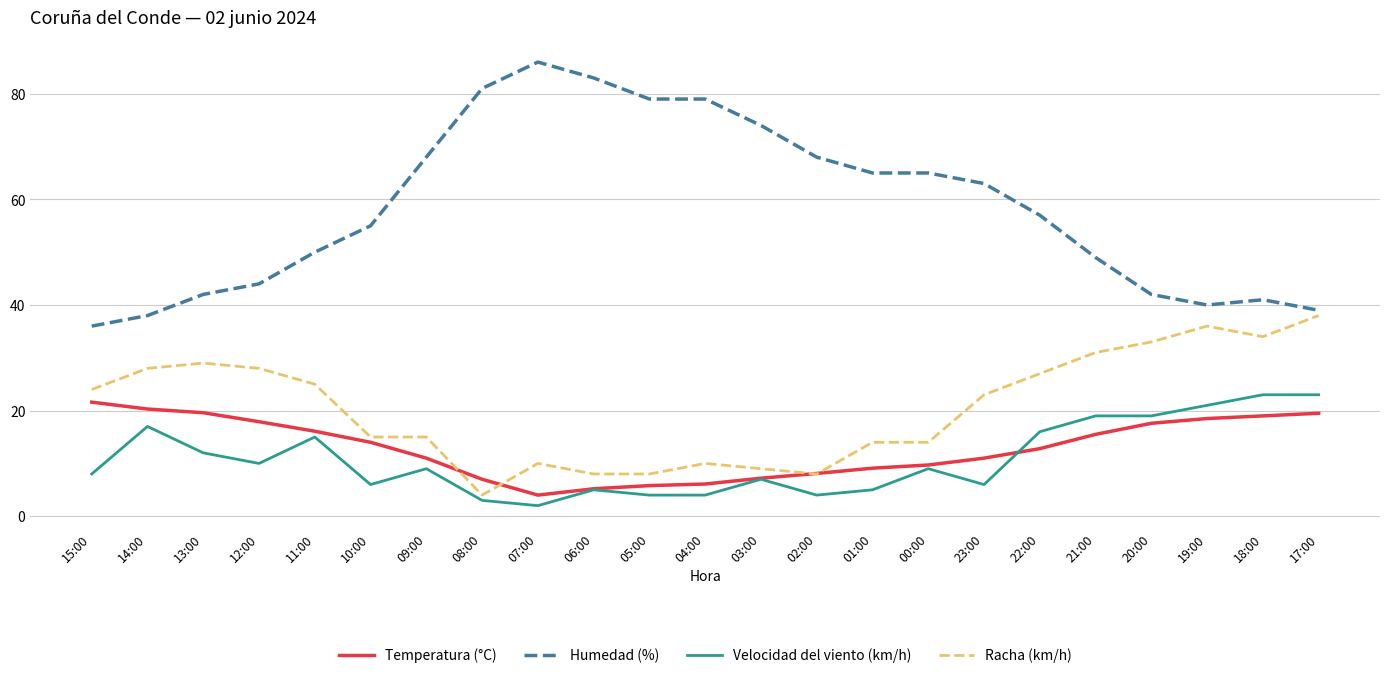

Where is Velocidad del viento (km/h) nearest to the value 12?

13:00